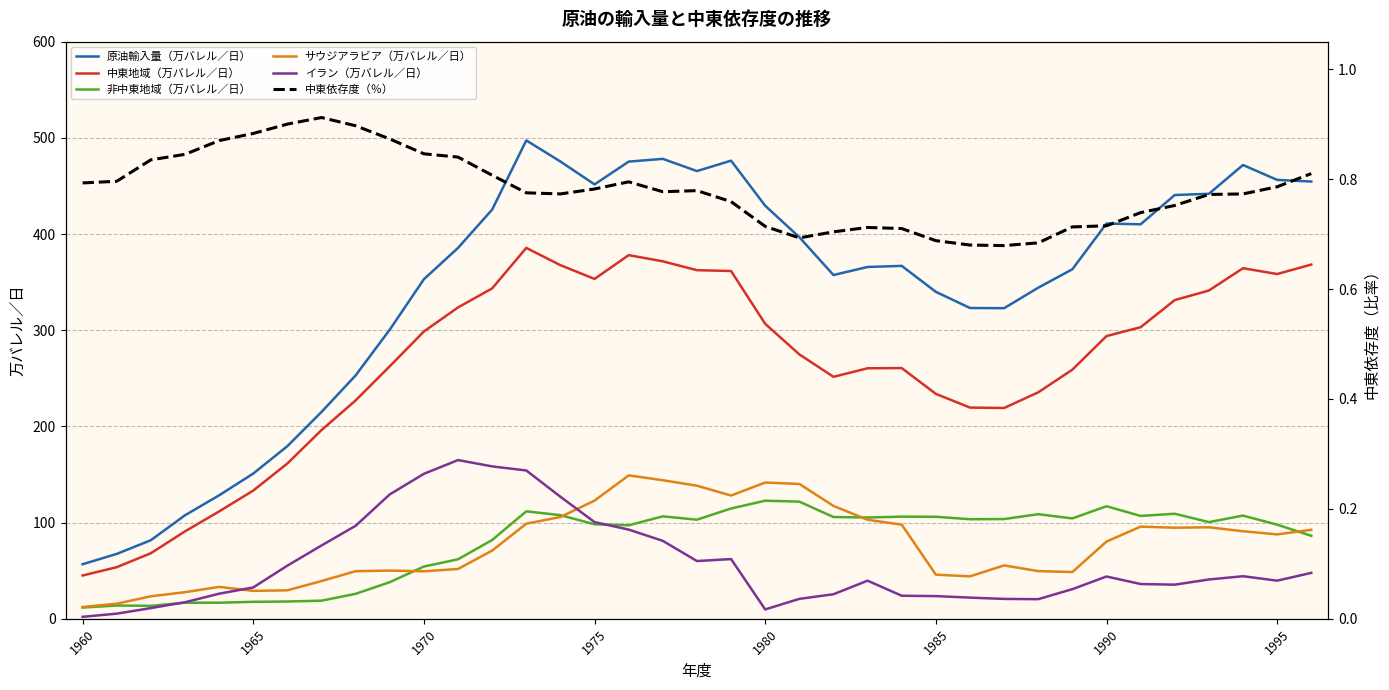

What is the lowest value of the 原油輸入量（万バレル／日） series?

56.8